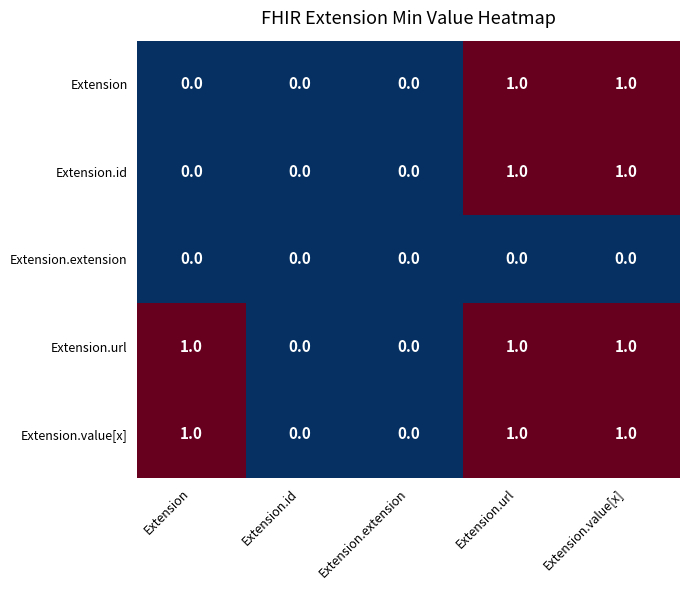

Is it true that Extension.extension equals 0 at Extension.url?

True